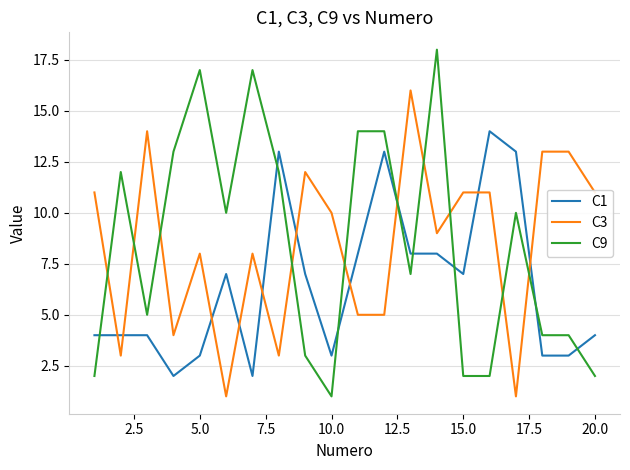

Which series has the largest range (max minus min)?

C9